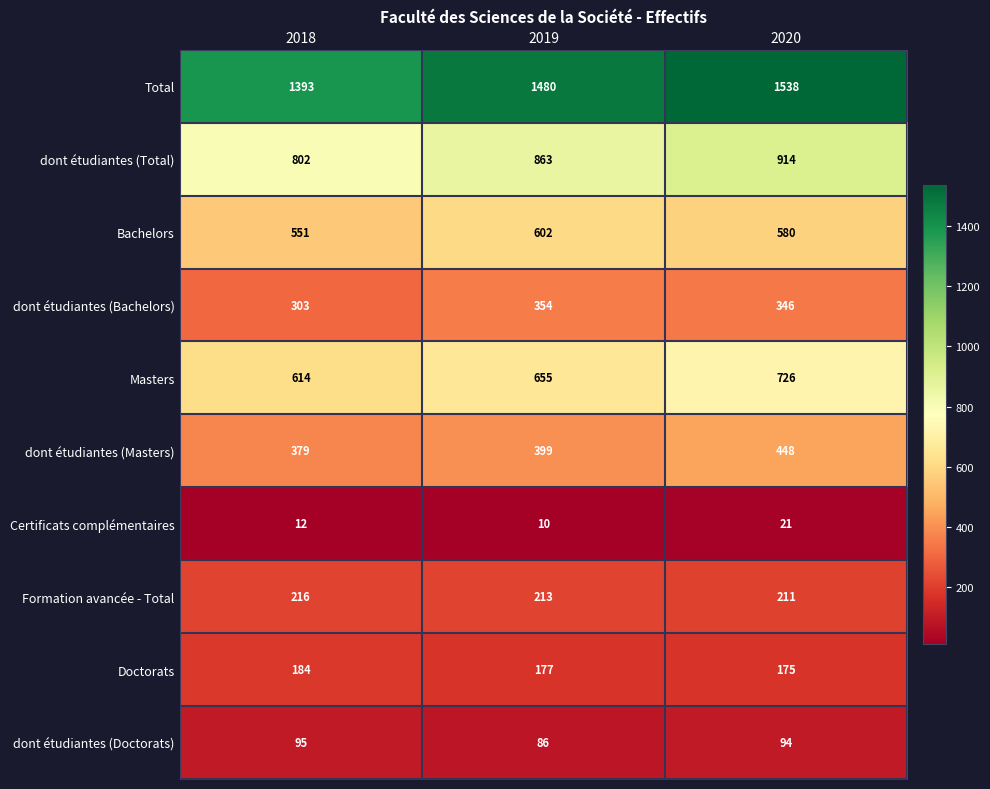

What value does the dont étudiantes (Masters) series have at 2020, to the nearest 10?

450